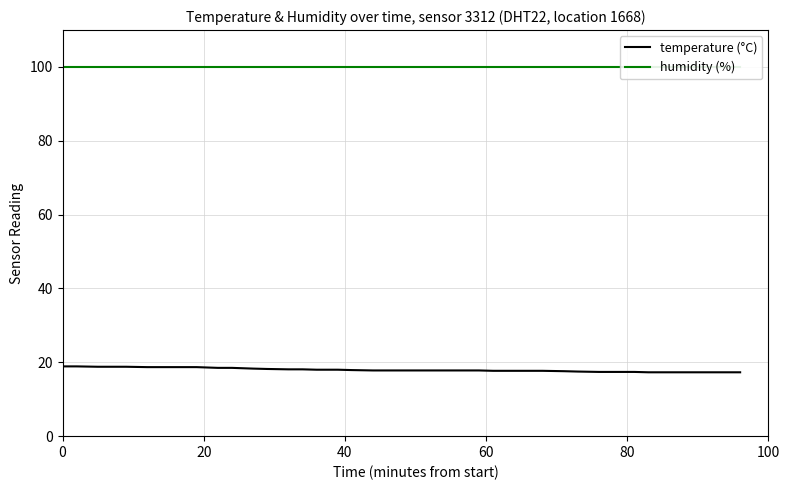

Is this an area chart (filled region under the line)?

No